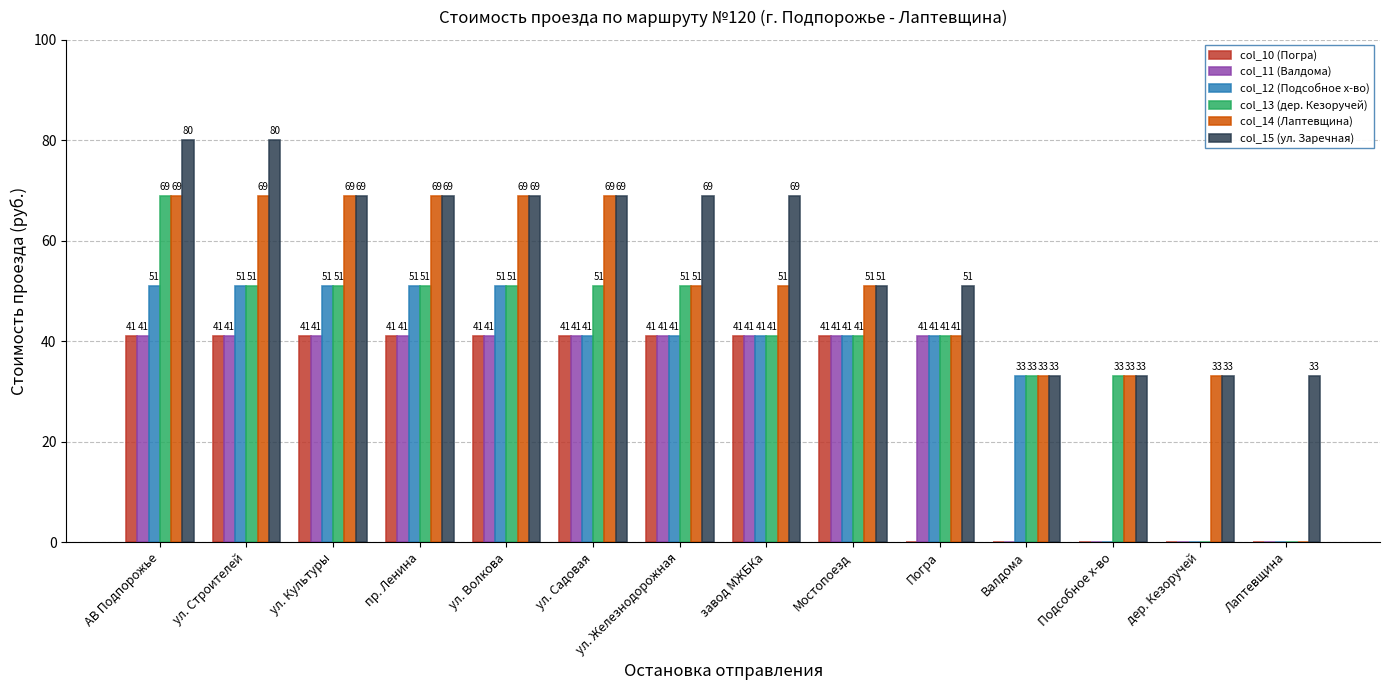

Where does the col_14 (Лаптевщина) series first go above 51?

АВ Подпорожье